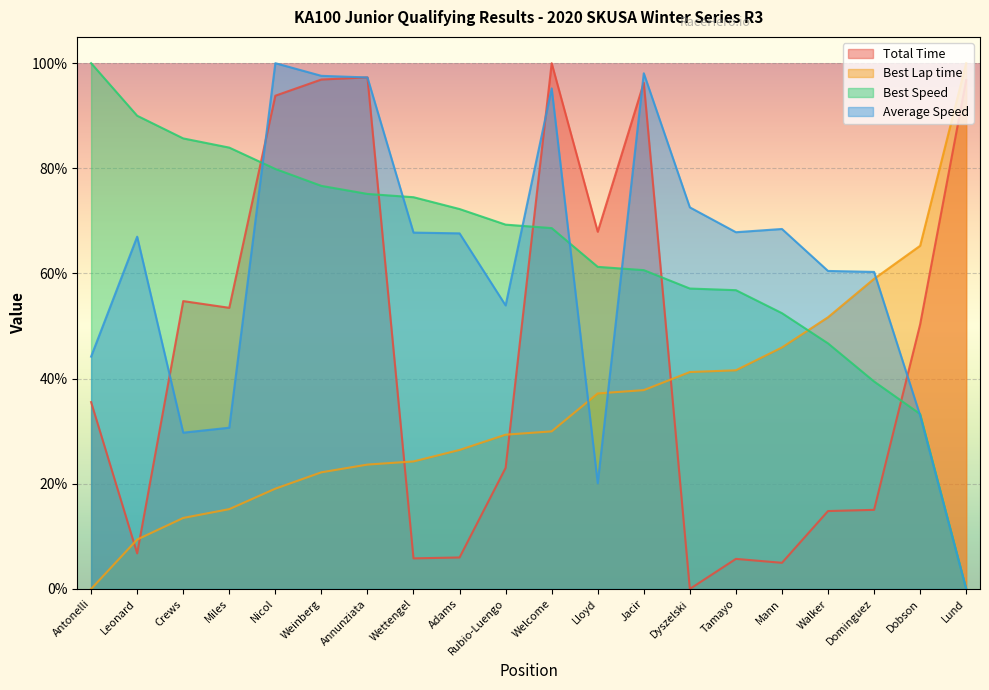

Rank the series at Antonelli from highest to lowest value.

Best Speed, Average Speed, Total Time, Best Lap time